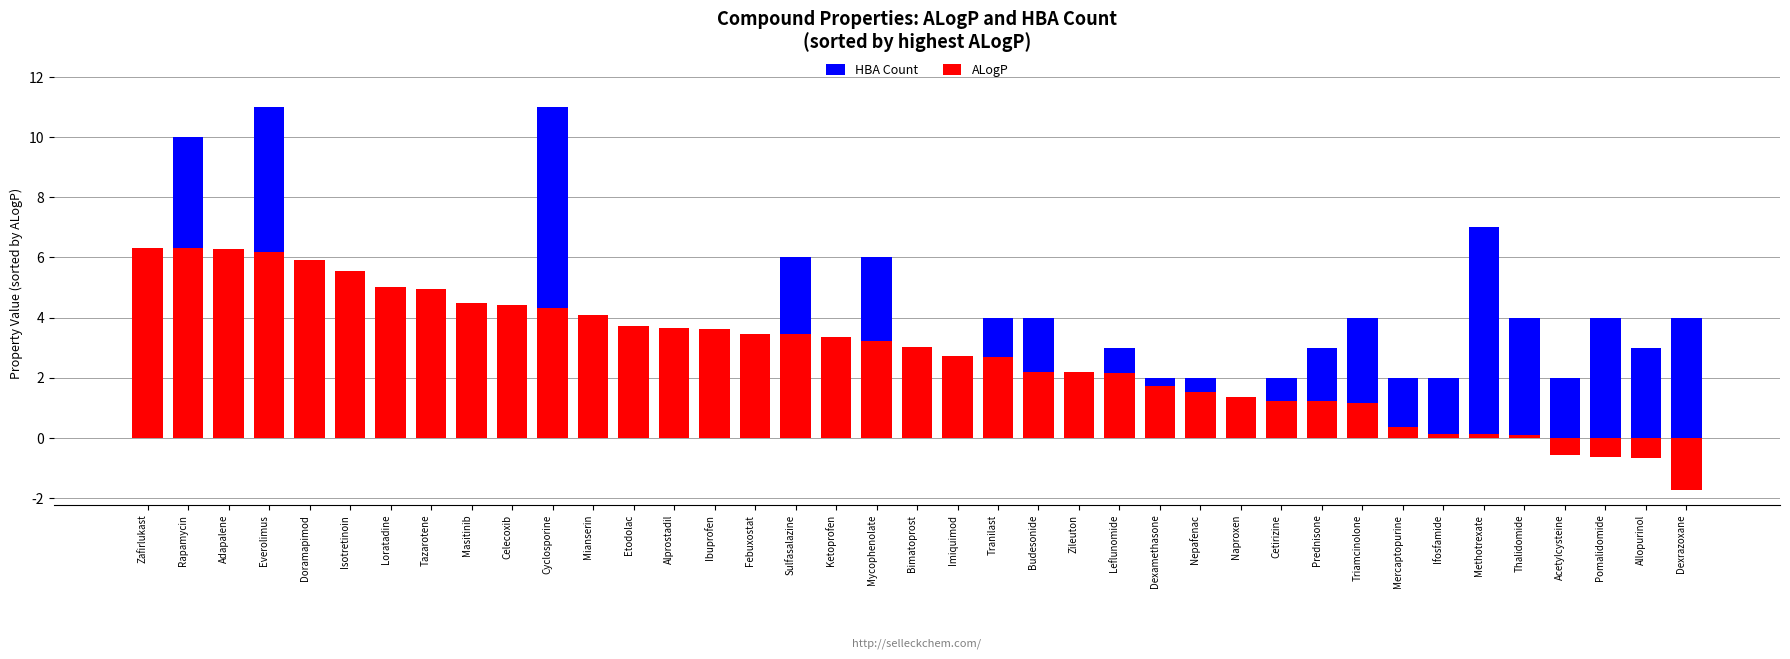

What is the difference between the maximum and minimum values in the HBA Count series?

11.0